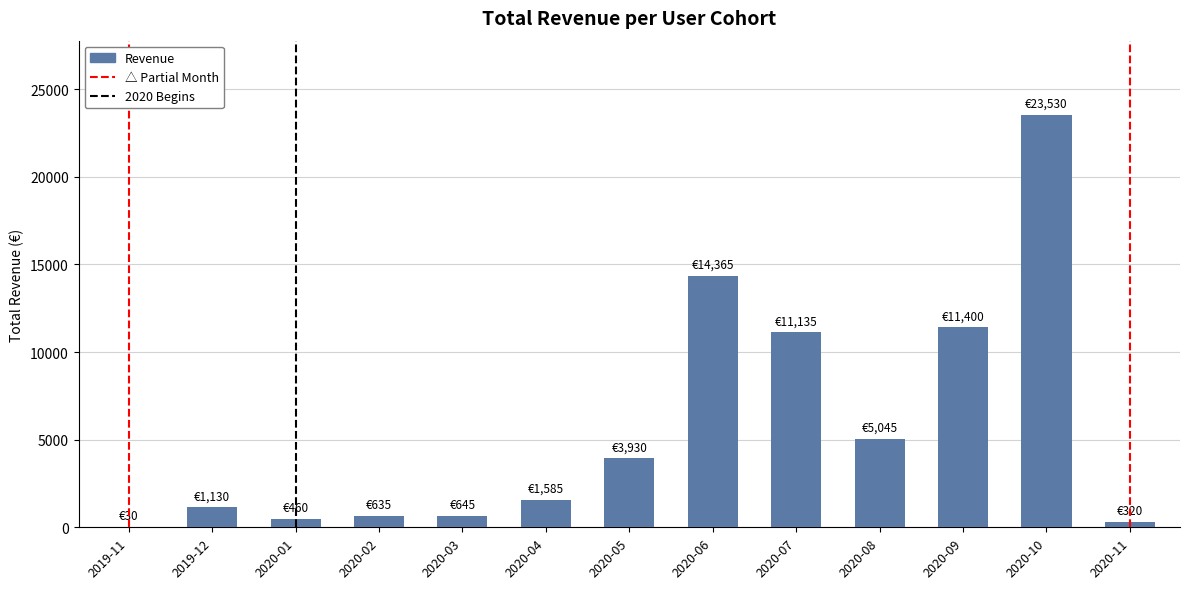

Which has a higher value, 2020-07 or 2020-10?

2020-10